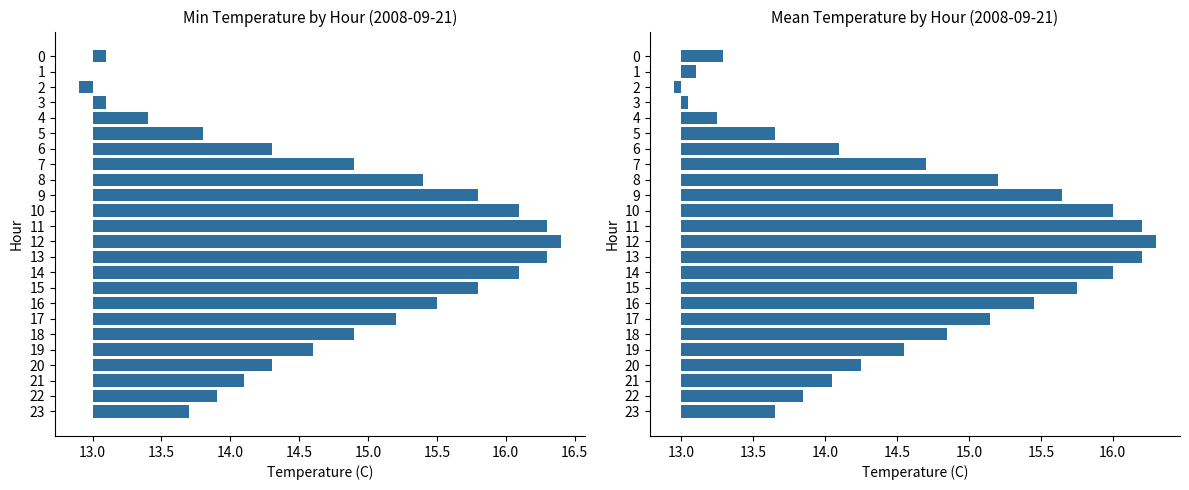

The Mean Temp (C) series shows 3.2 at 8. True or false?

False